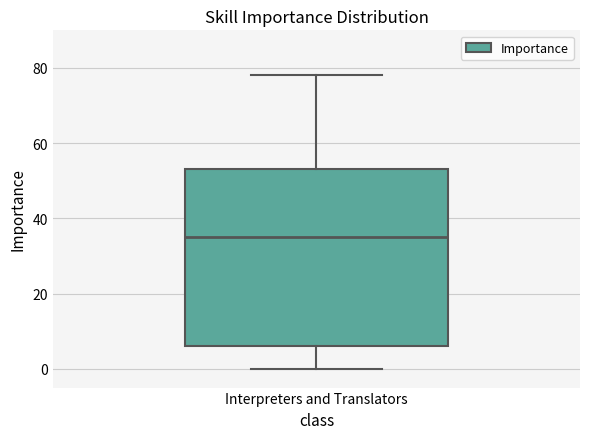

Where does the median line of the box for Interpreters and Translators sit on the y-axis? The values are not printed on the chart, so give them approximately, as read against the axis.

36